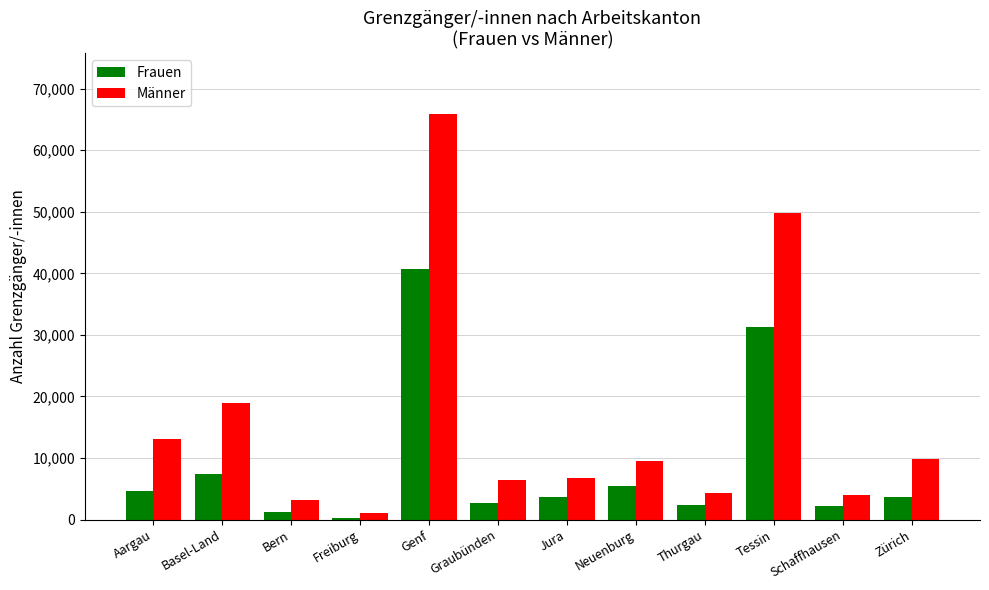

Where is Männer nearest to the value 33500?

Basel-Land